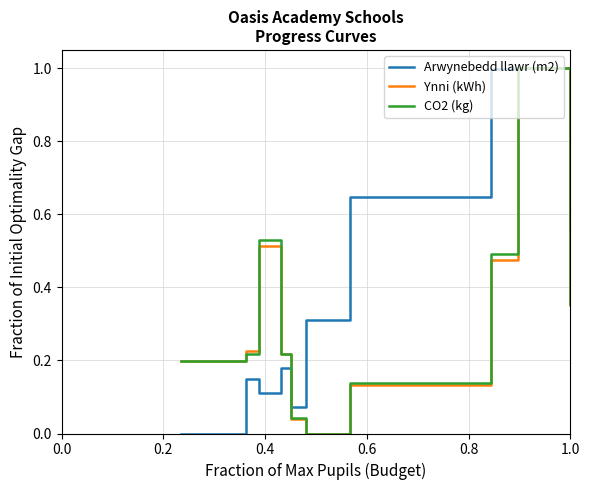

True or false: Ynni (kWh) has more than 0 points higher than both neighbors.

True